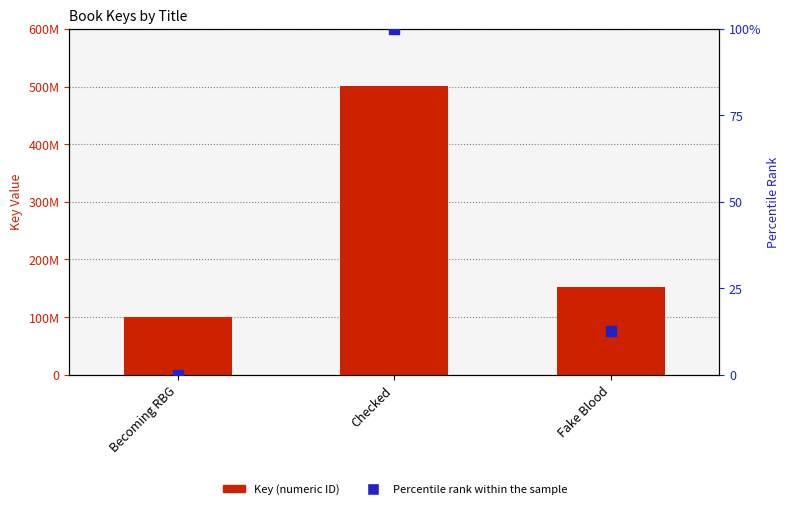

Which series has the largest Y range (max minus min)?

Key (numeric ID)